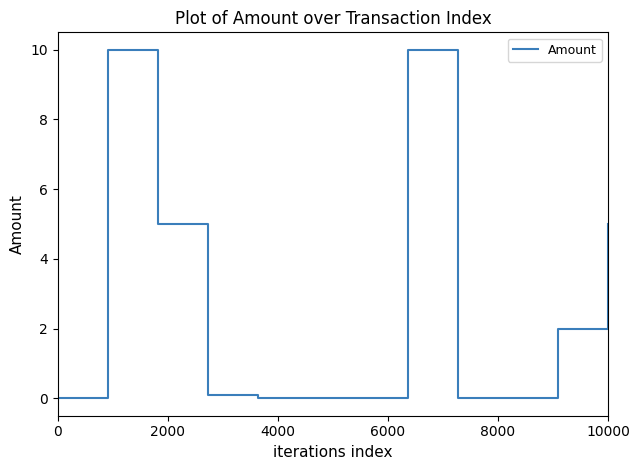

How many distinct data groups are displayed?

1